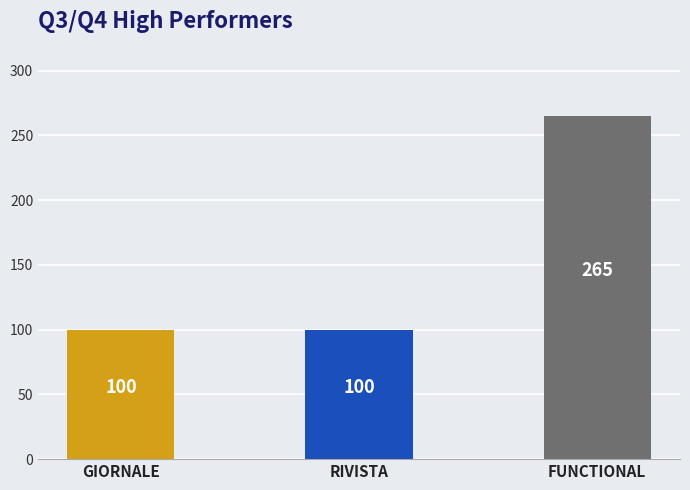

How many data points are above 100?

1